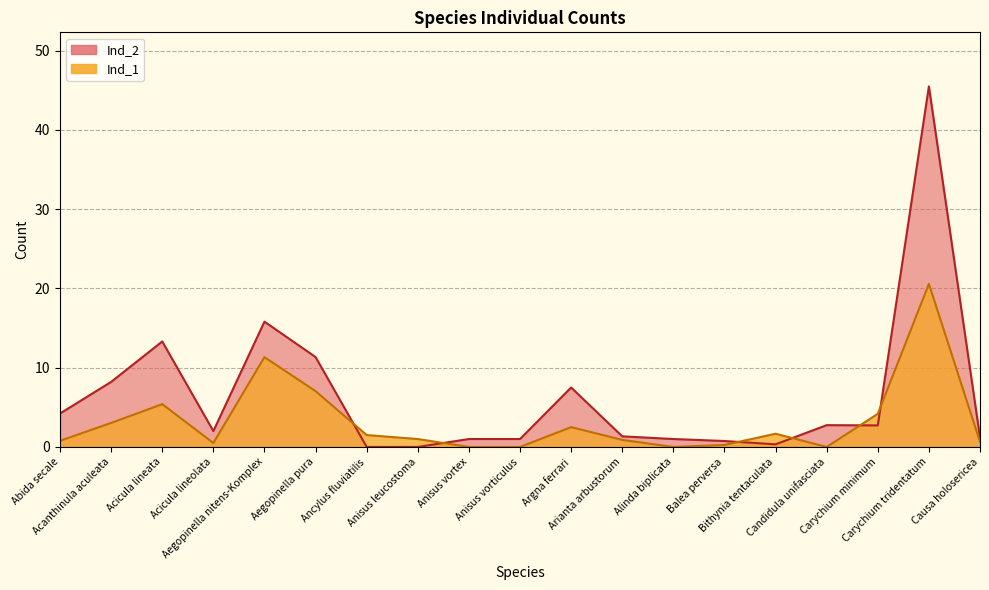

Between which two adjacent categories do Ind_2 and Ind_1 first intersect?

Aegopinella pura and Ancylus fluviatilis